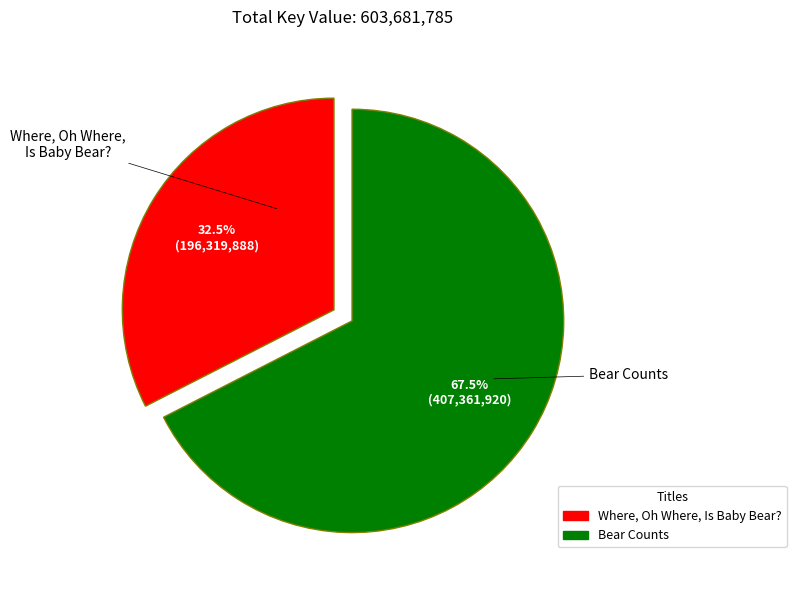

Which slice is the smallest?

Where, Oh Where, Is Baby Bear?